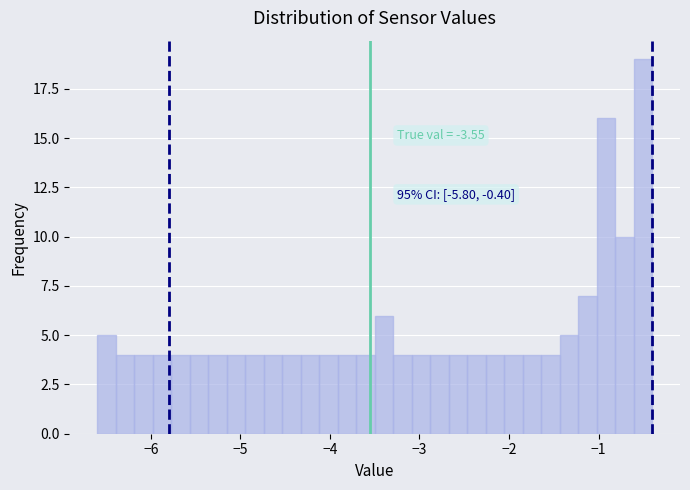

Around what value on the x-axis is the tallest bar? Give the approximate position of its centre, as read against the axis.

-0.5